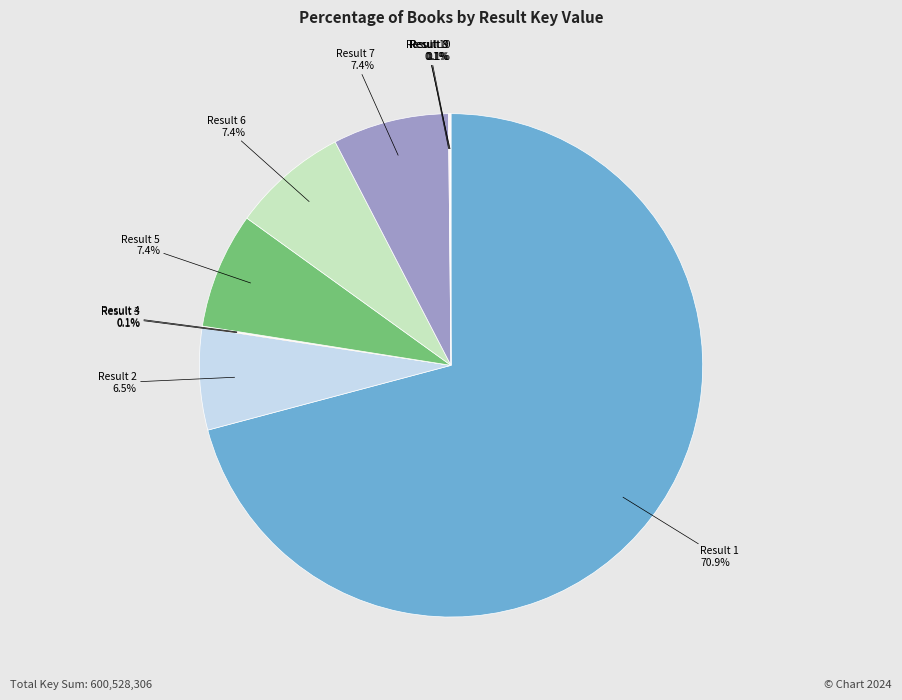

Do Result 1 and Result 7 together represent more than half of the pie?

Yes